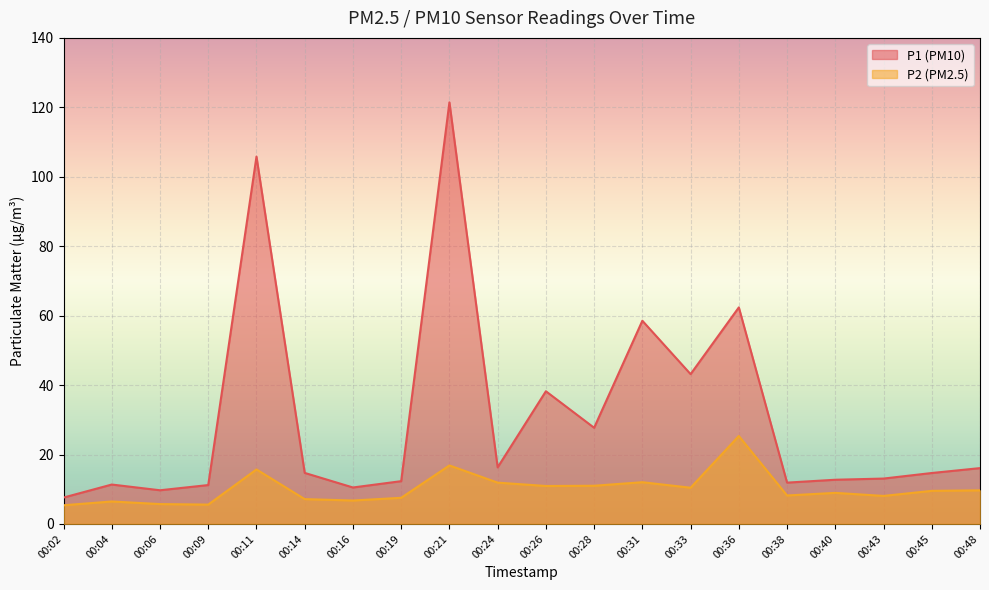

What is the maximum value shown in the chart?

121.4